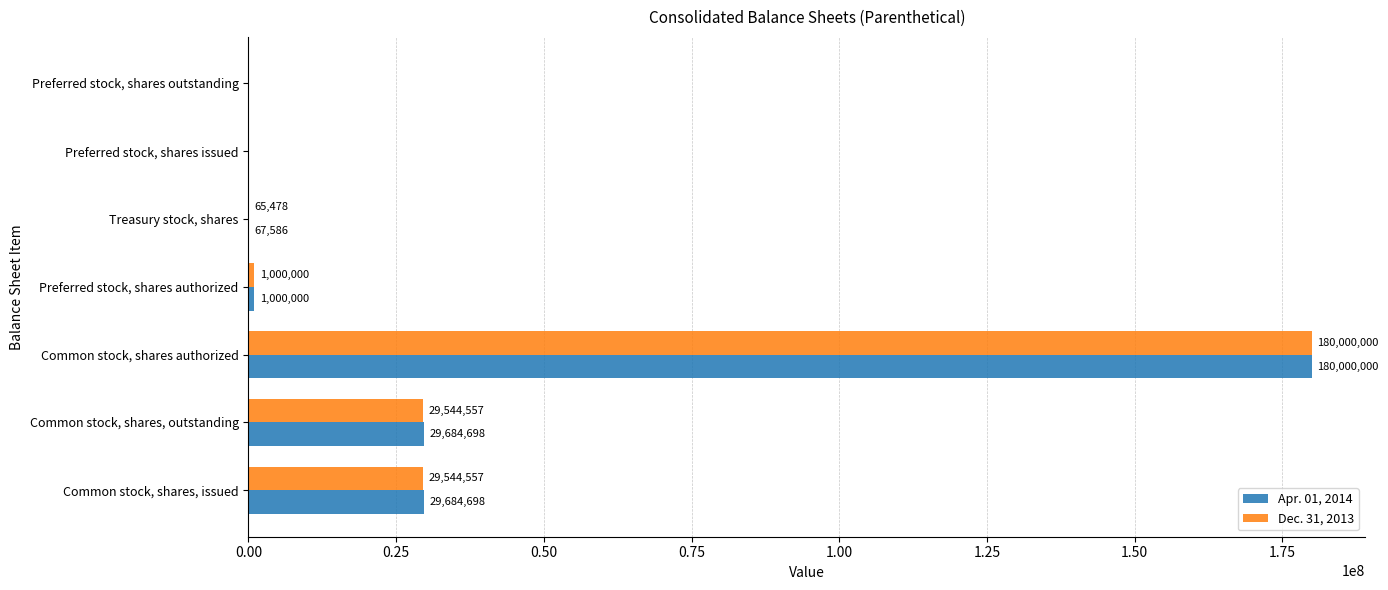

What is the highest value of the Apr. 01, 2014 series?

180000000